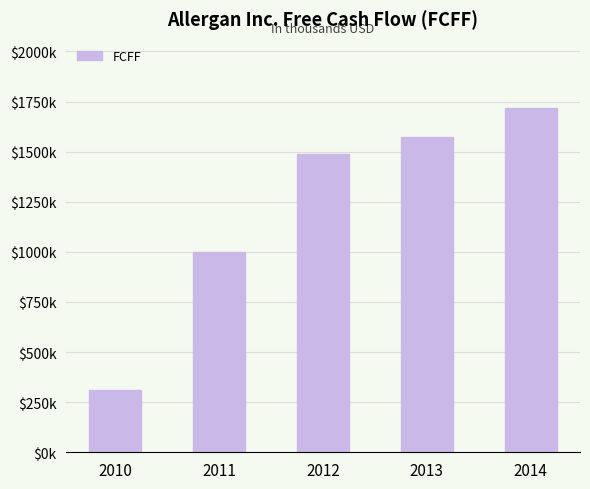

What is the value of the 2nd bar from the left?

1000291